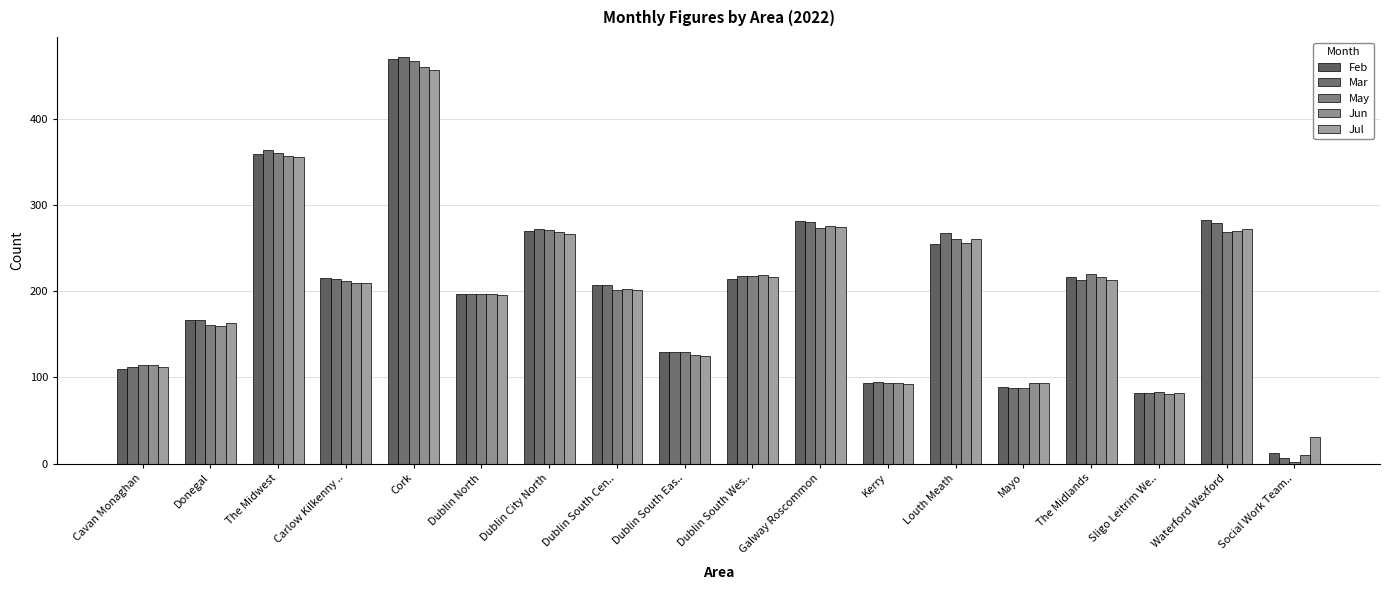

At which category is the sum across all series the highest?

Cork